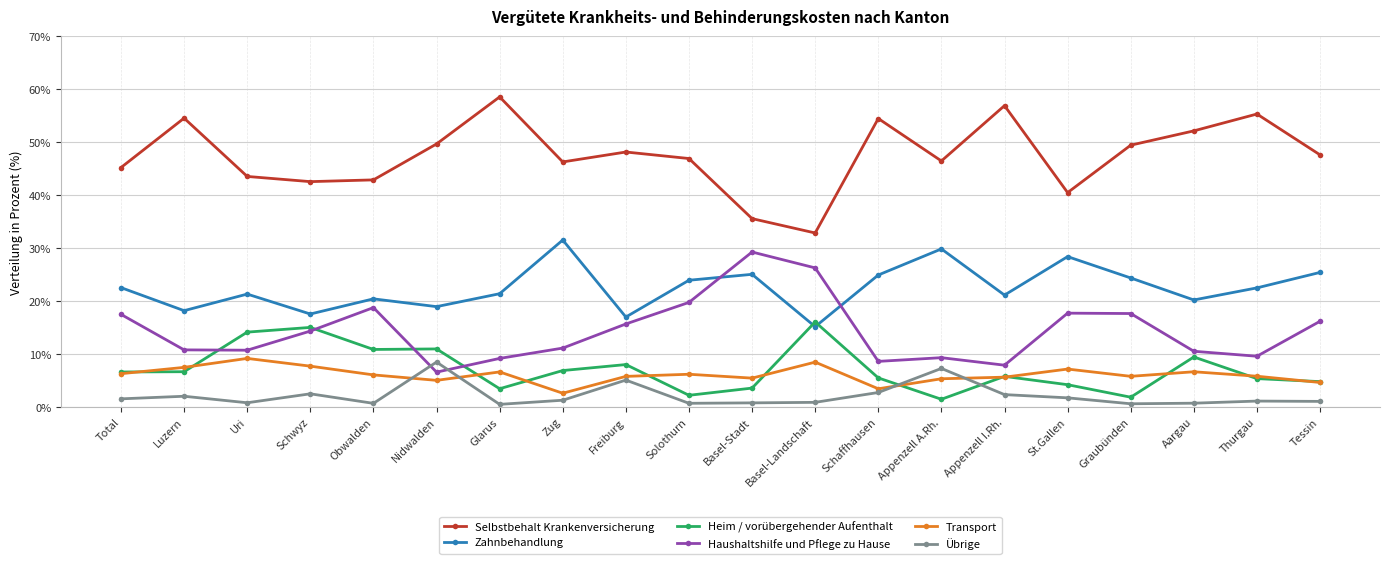

Which series has the largest total across all categories?

Selbstbehalt Krankenversicherung